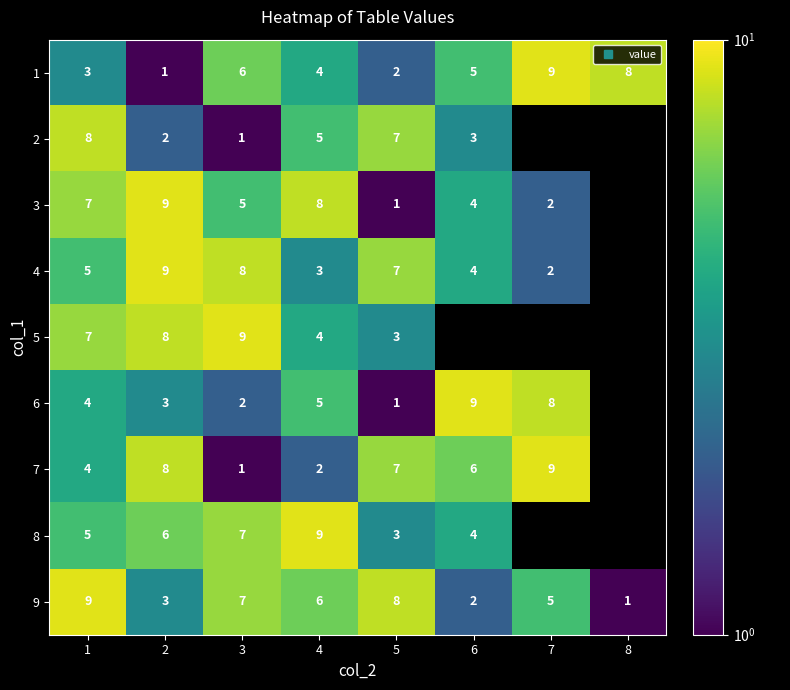

Between 3 and 7, which is larger?

7